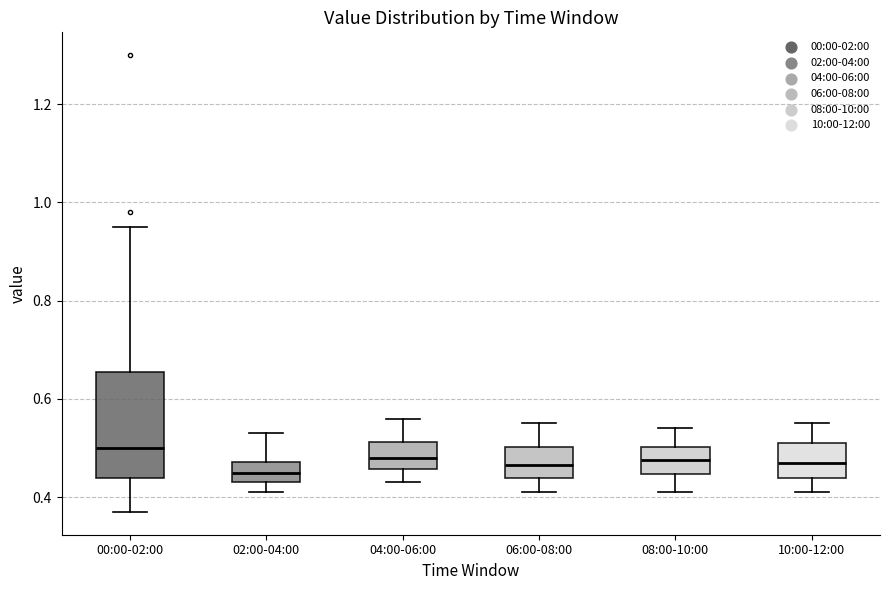

Which box has the highest median line?

00:00-02:00